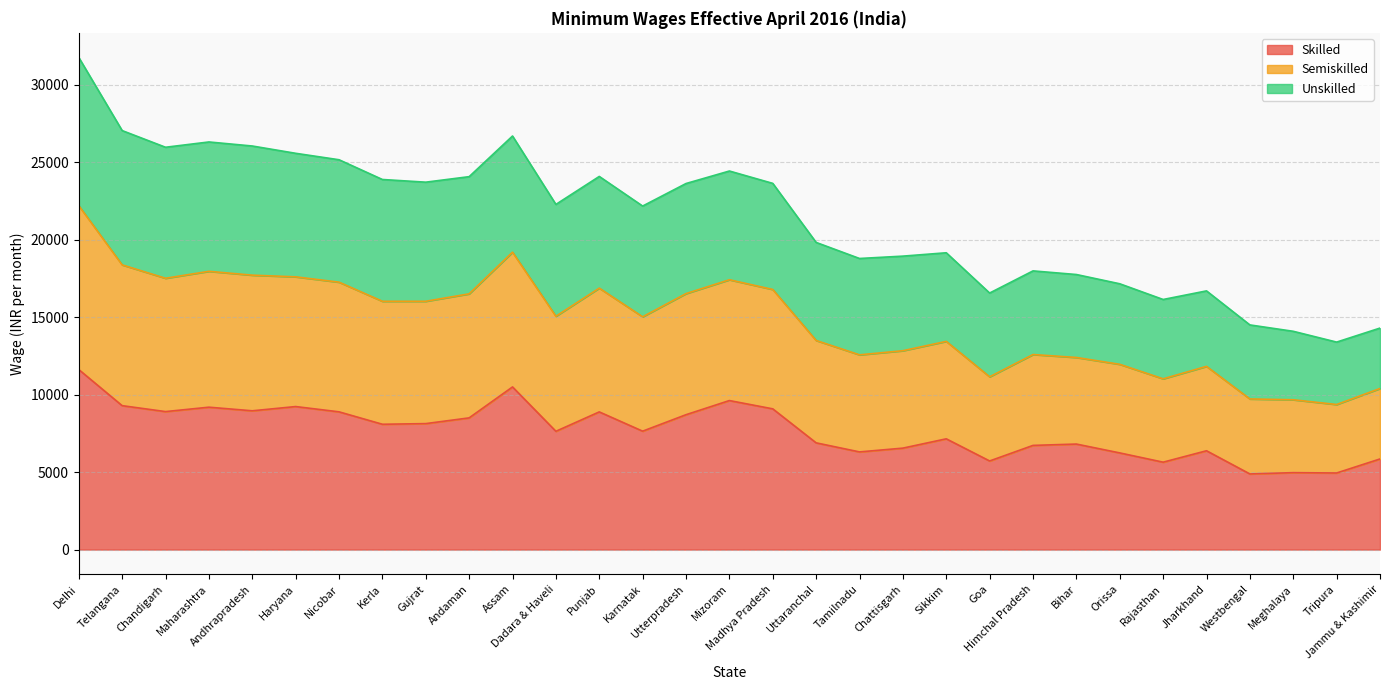

Does the chart have visible grid lines?

Yes